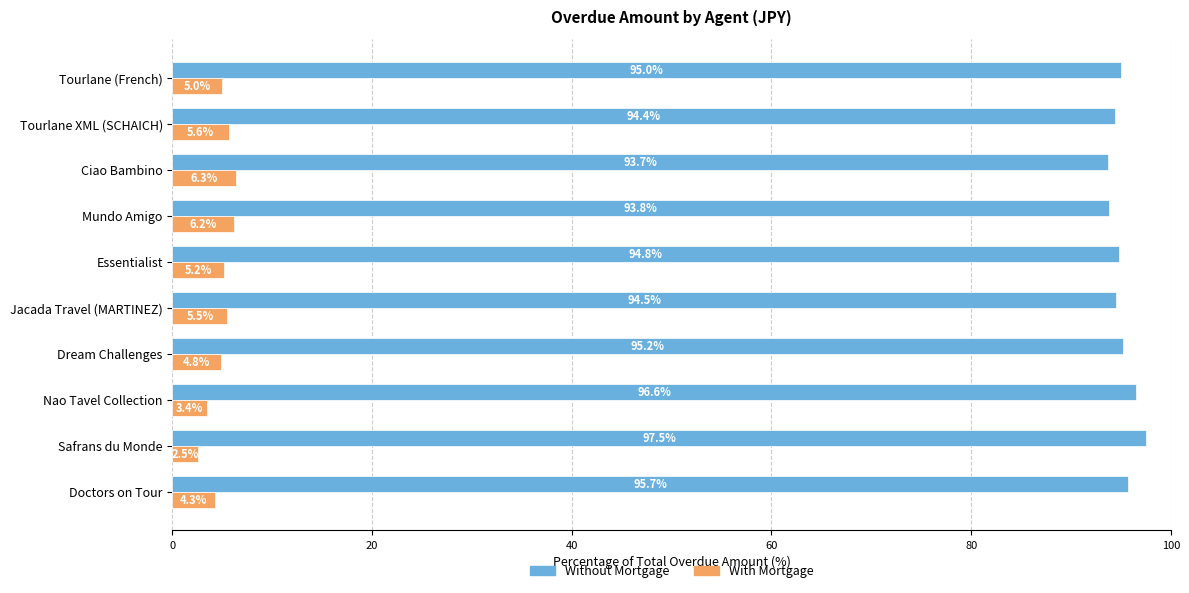

What is the minimum value shown in the chart?

2.5